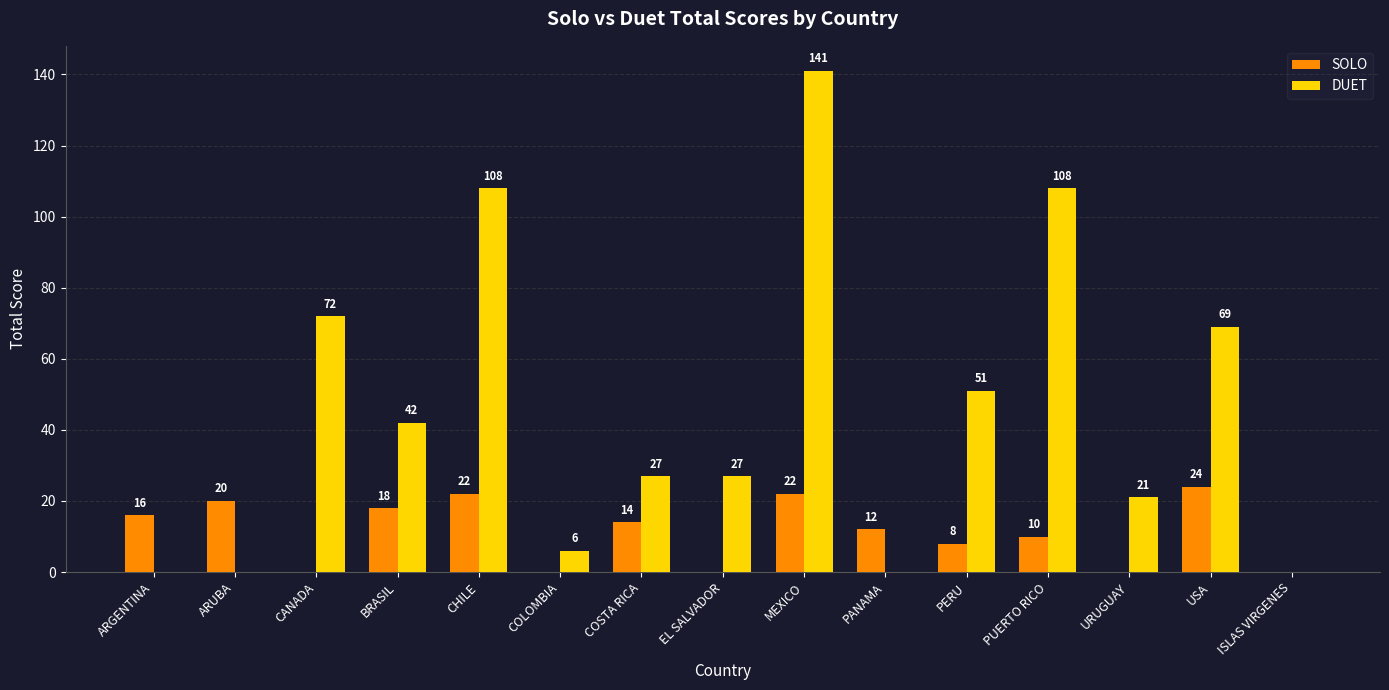

What is the difference between the SOLO values at ARUBA and CANADA?

20